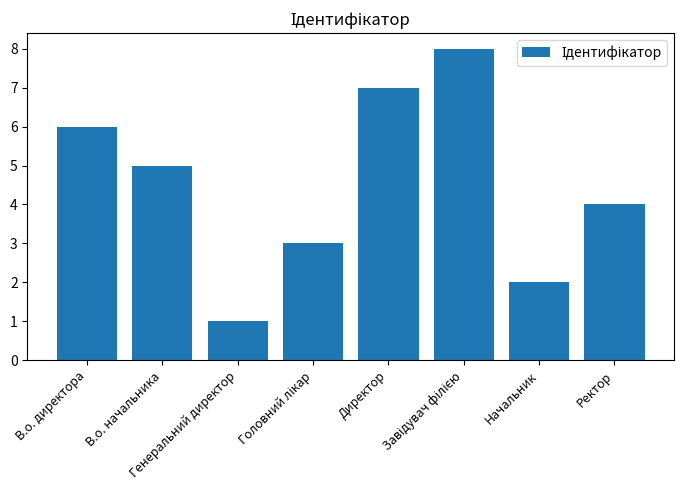

Count the number of categories in the chart.

8